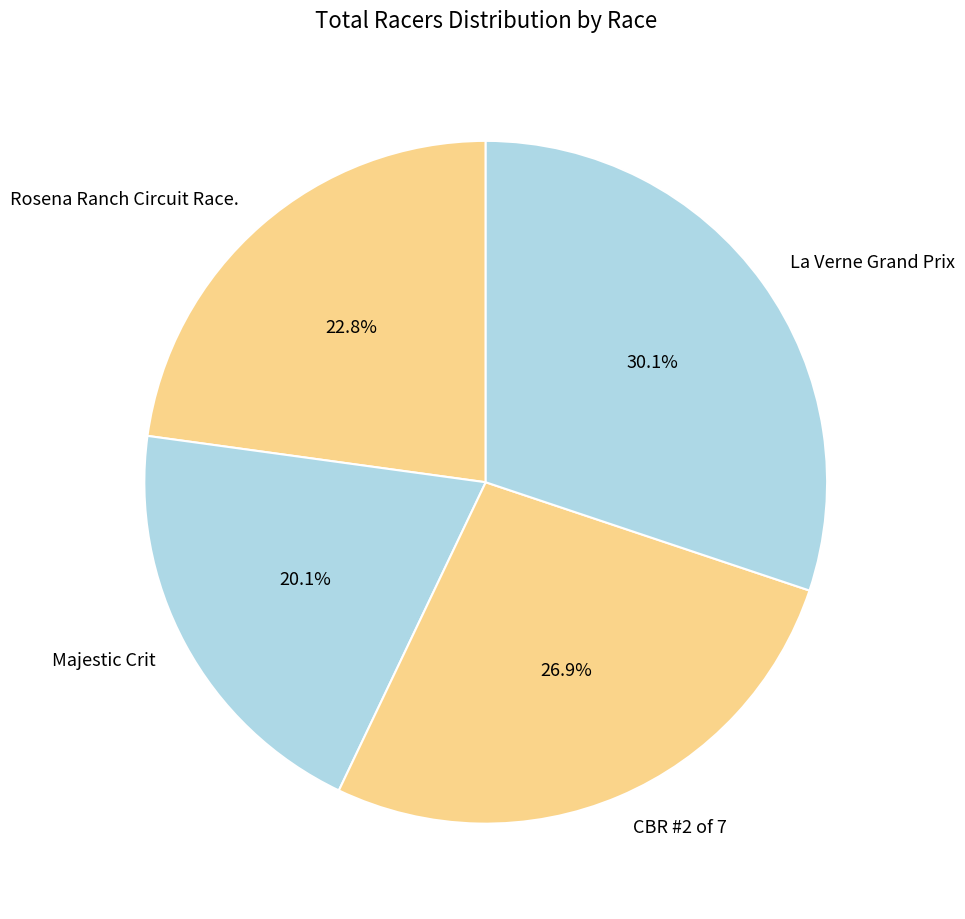

To the nearest percent, what portion does Majestic Crit represent?

20%